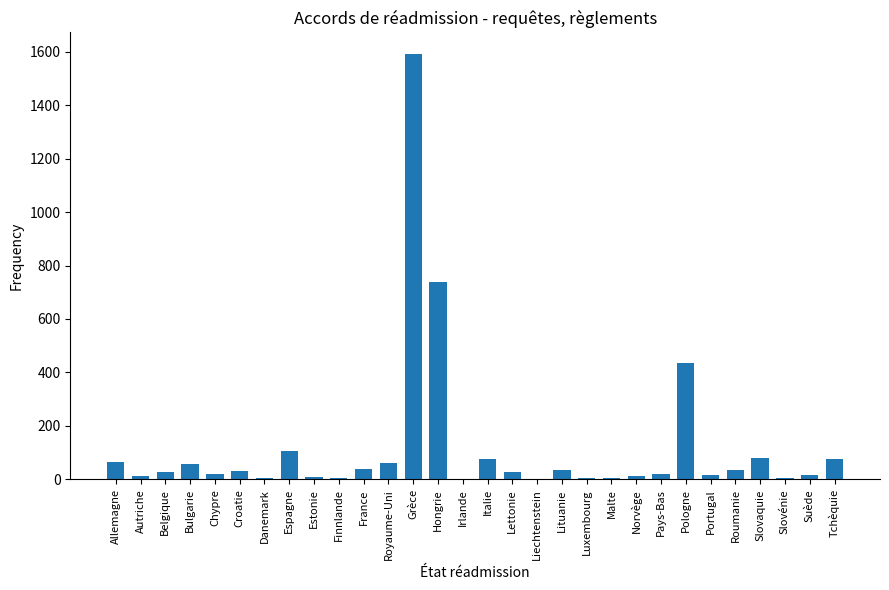

Approximately how many times larger is the value at Italie compared to Bulgarie?

1.4